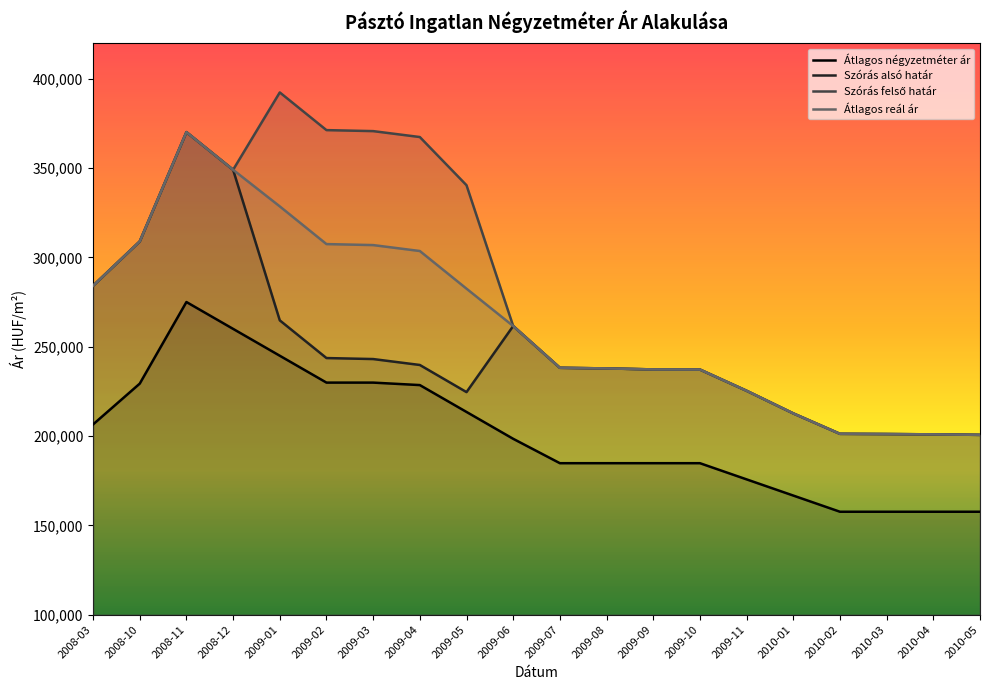

Rank the series by their average value, from highest to lowest.

Szórás felső határ, Átlagos reál ár, Szórás alsó határ, Átlagos négyzetméter ár